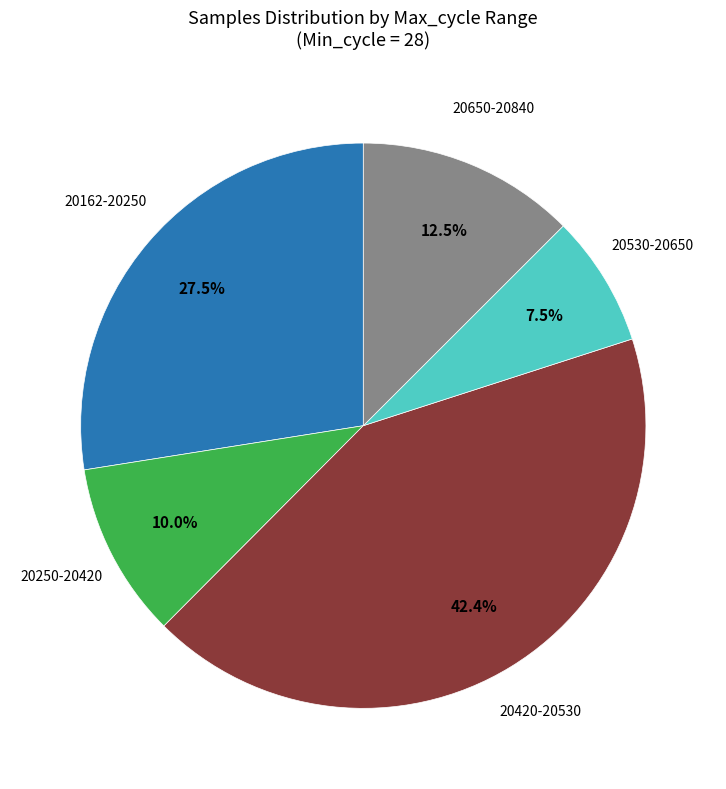

Does any single category account for the majority?

No